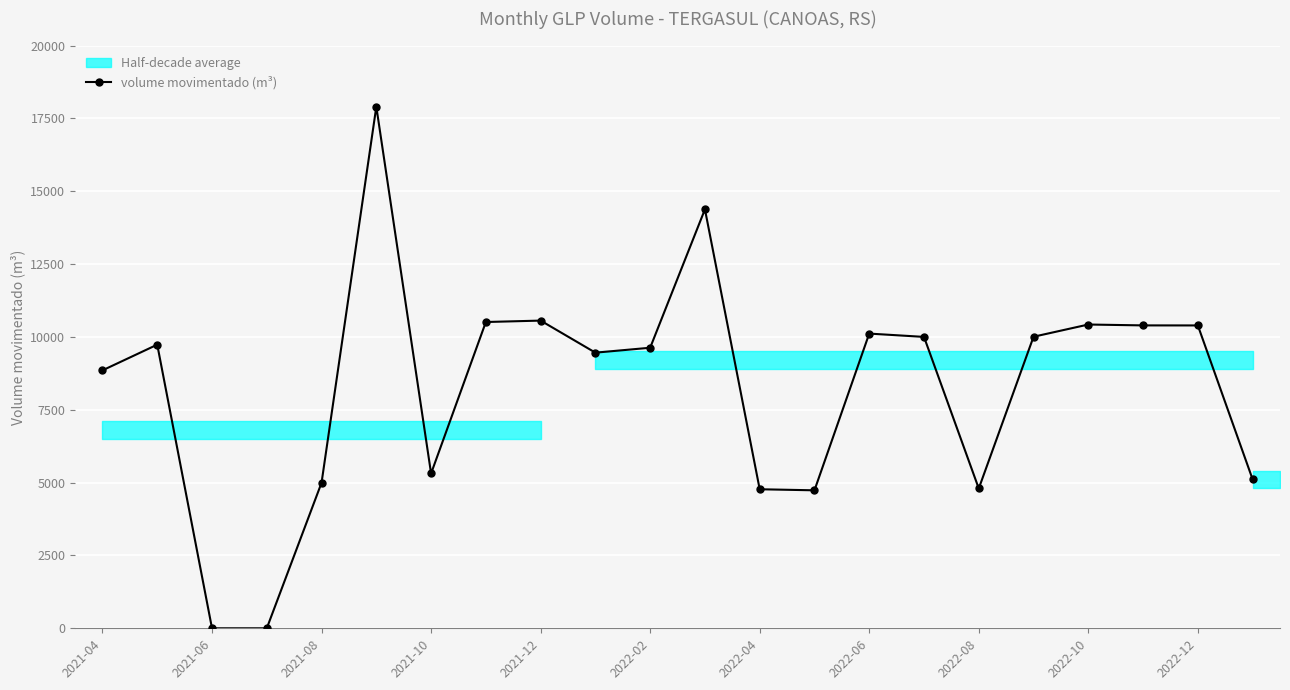

What is the sum of all values?

182079.7